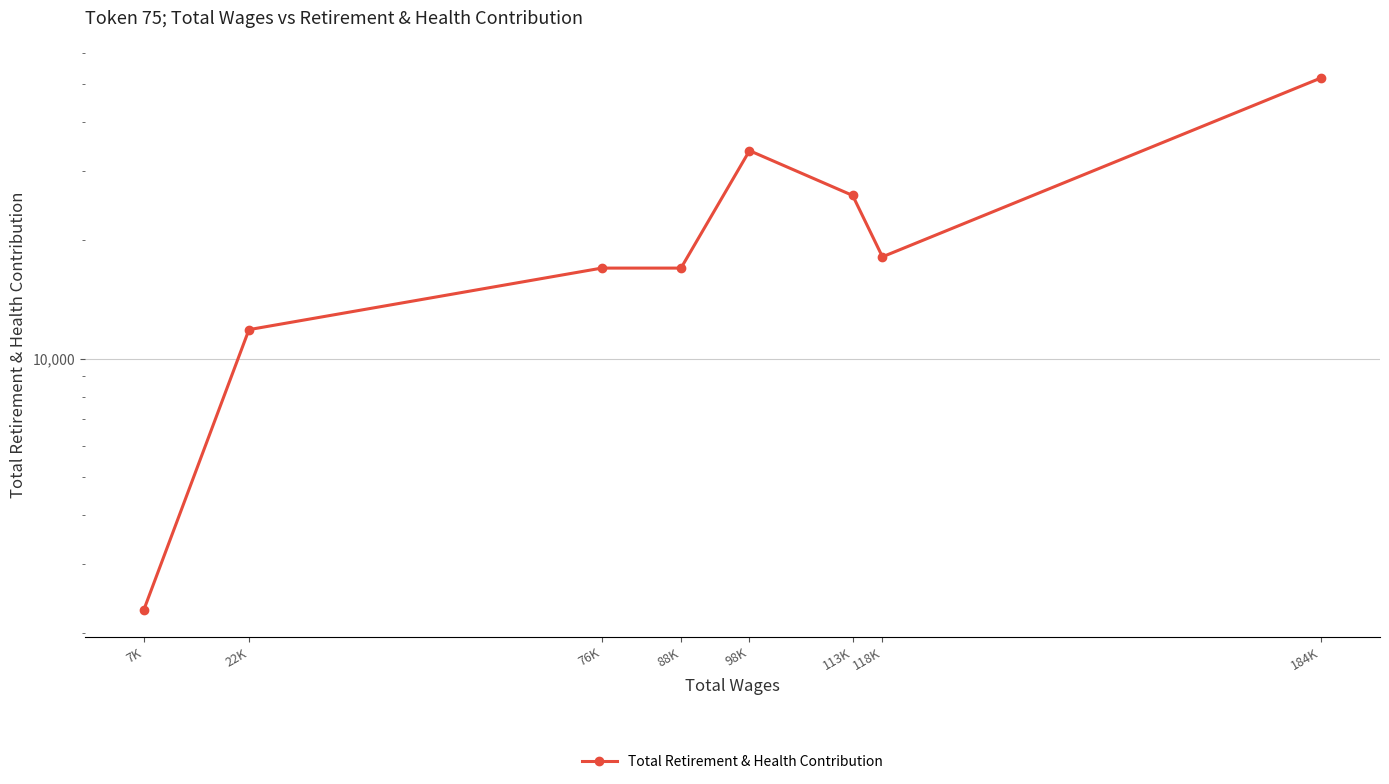

At which category does the chart reach its minimum across all series?

7K